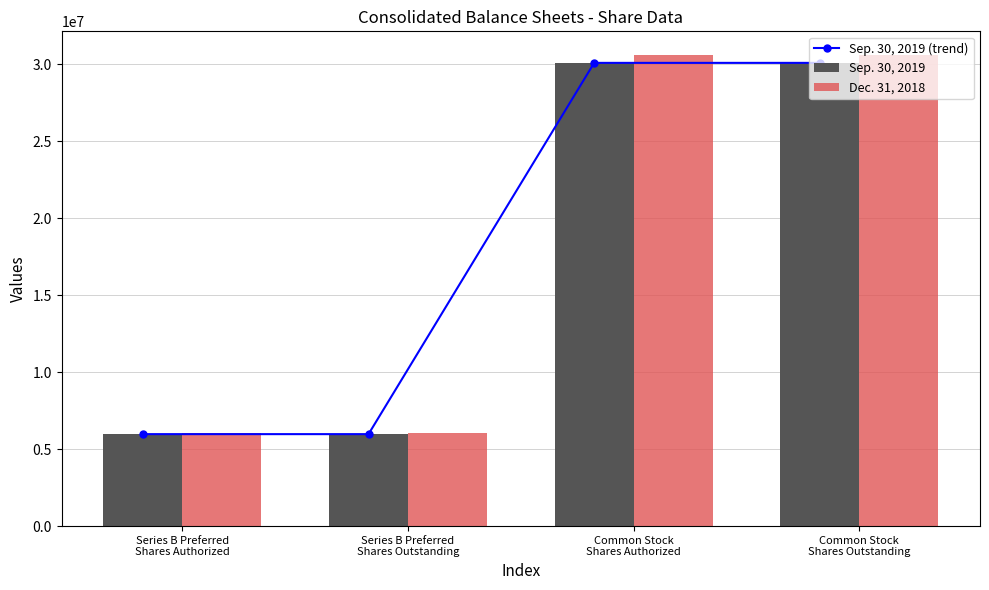

How many data points does each series have?

4